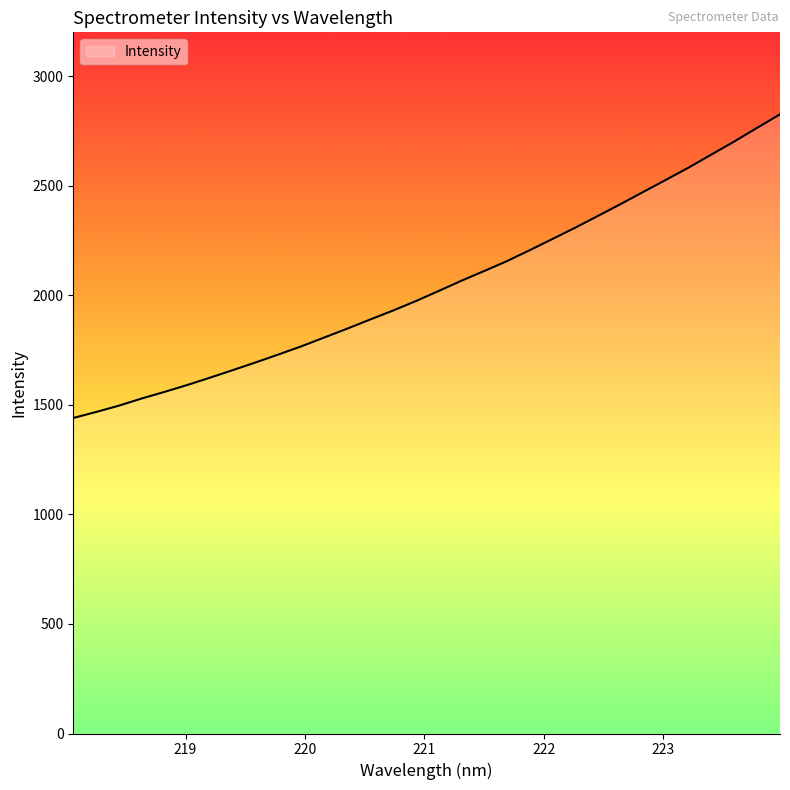

What is the difference between the maximum and minimum values?

1386.0